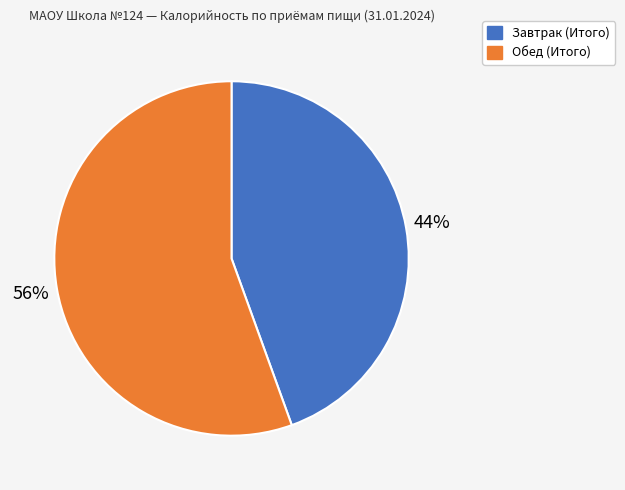

Do Обед (Итого) and Завтрак (Итого) together represent more than half of the pie?

Yes